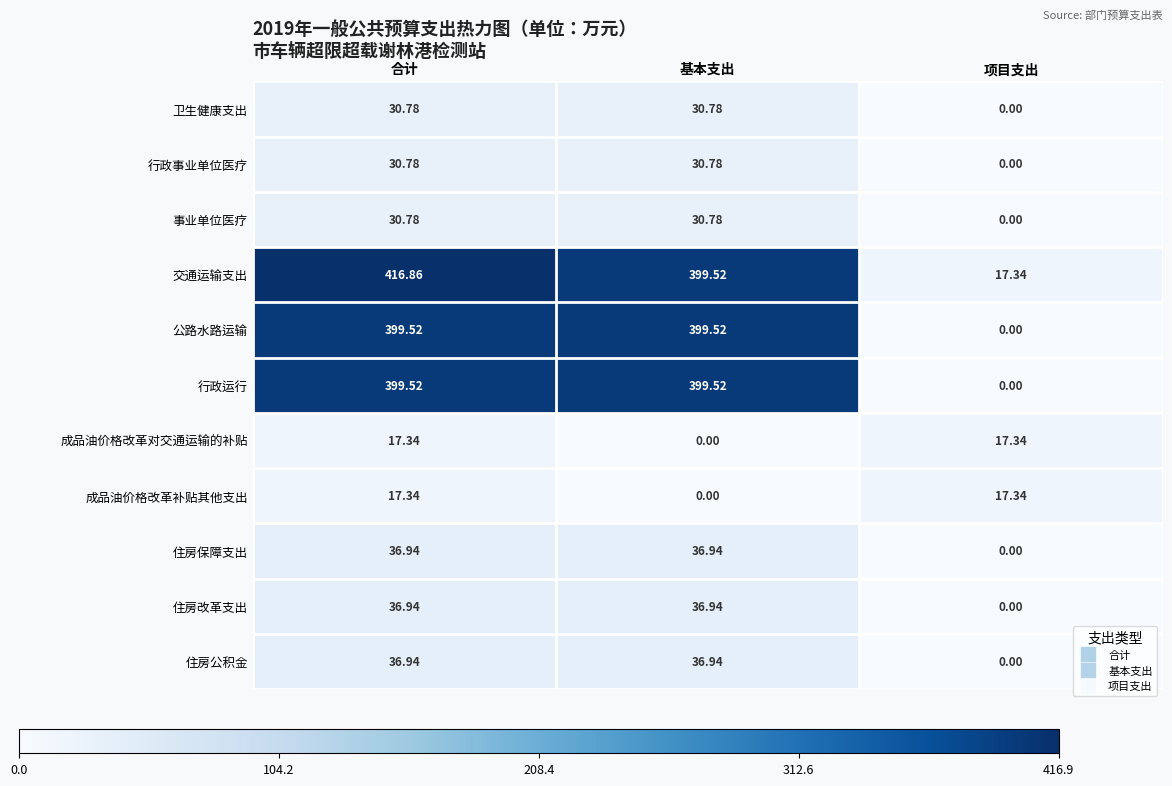

At which category is the sum across all series the highest?

合计